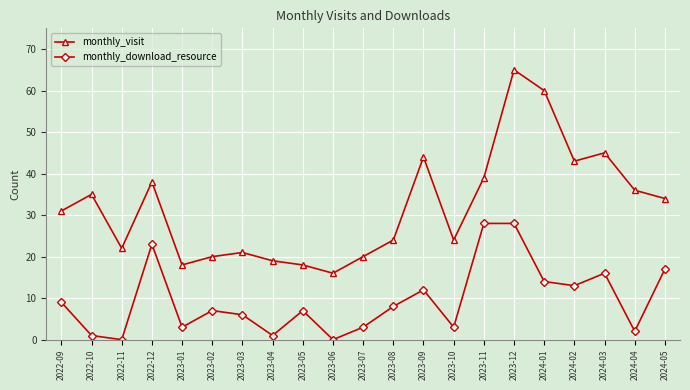

What is the greatest value displayed?

65